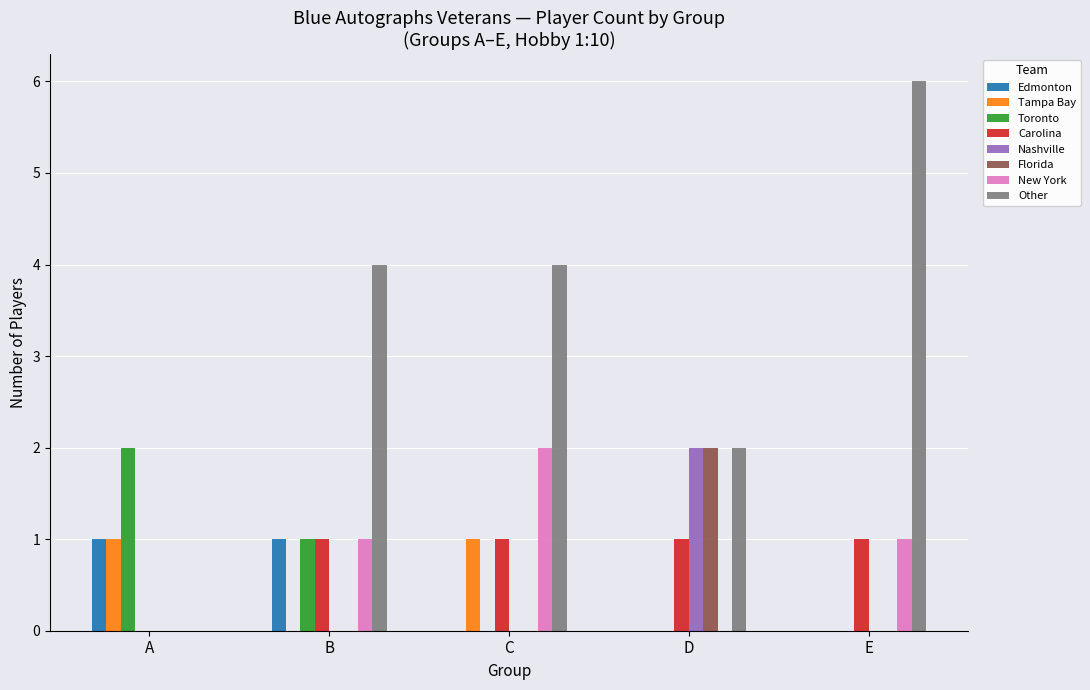

Are the bars horizontal?

No